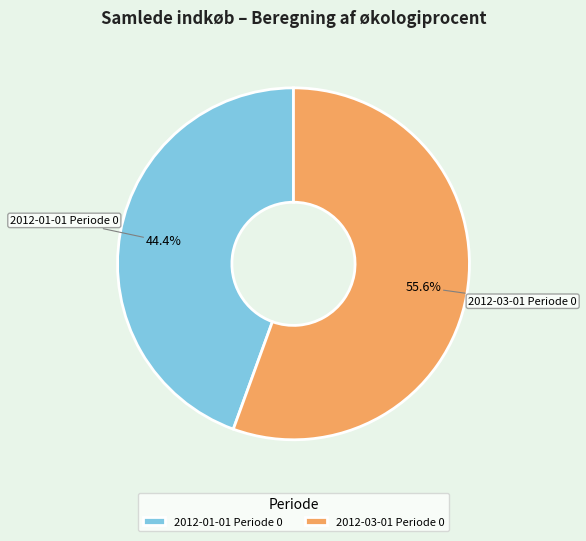

To the nearest percent, what is the average slice percentage?

50%